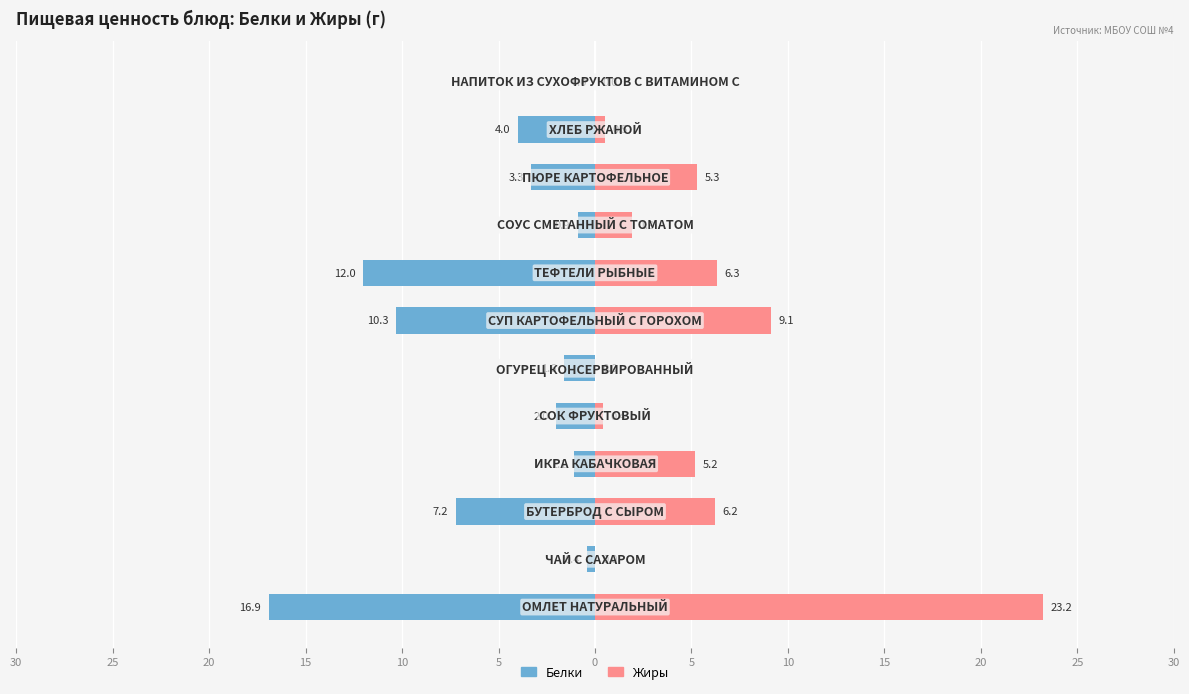

What is the maximum value shown in the chart?

23.2